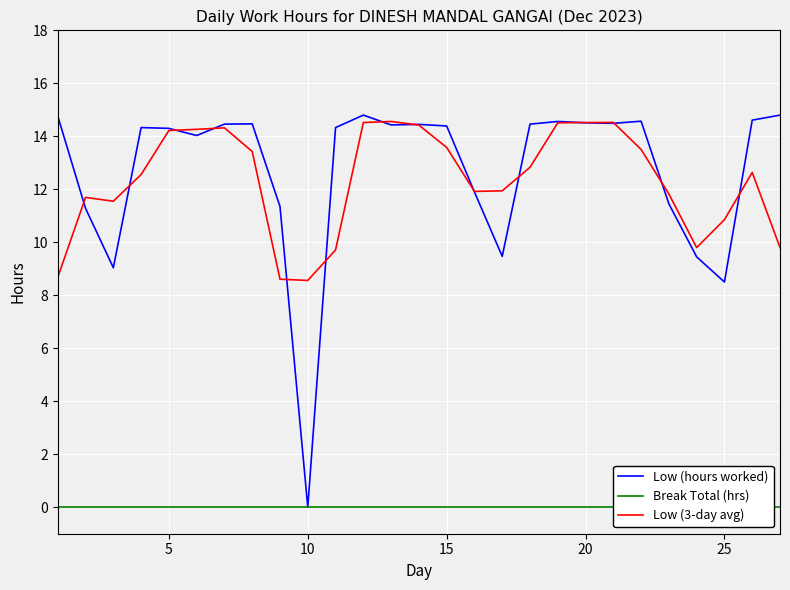

At which label is Low (hours worked) closest to 7?

25